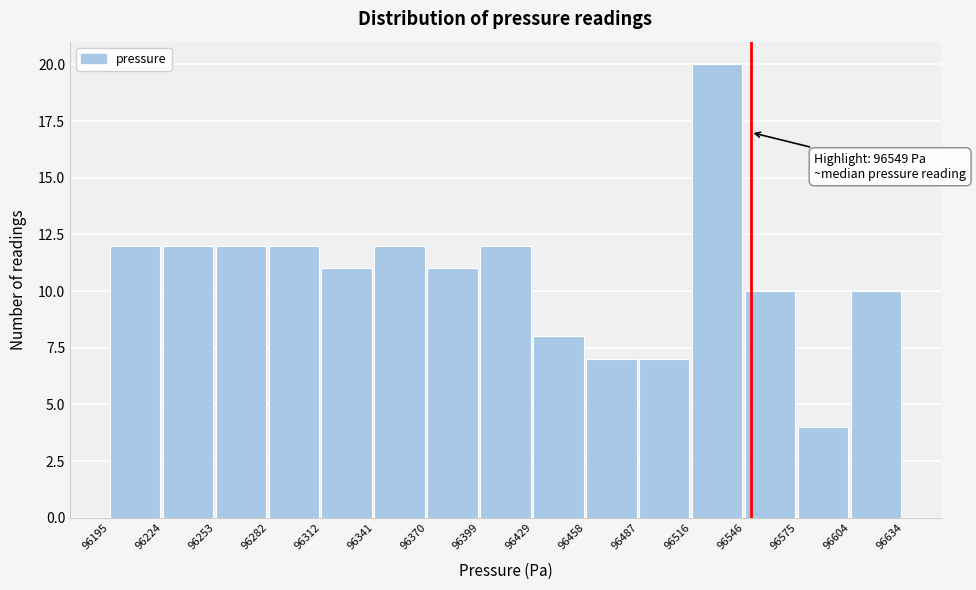

Which range on the x-axis has the tallest bar?

96516 to 96546